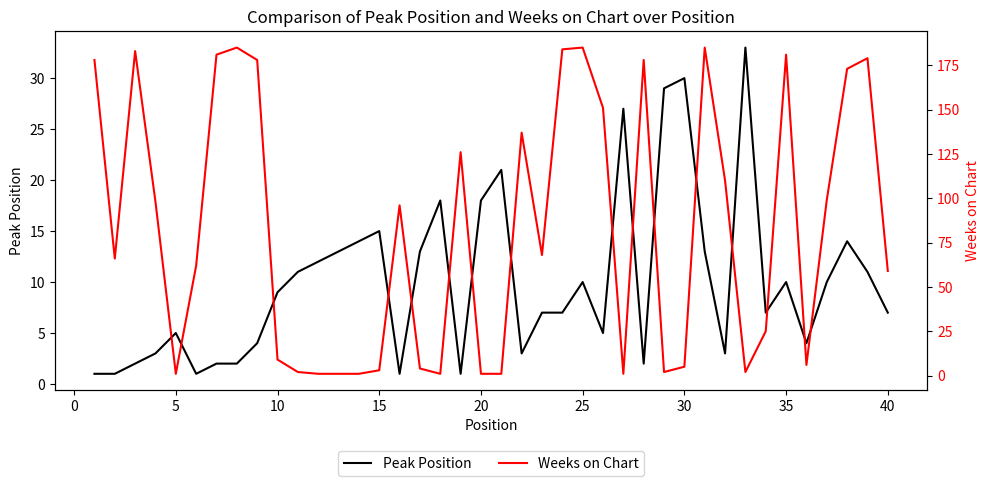

Which series has the largest total across all categories?

Weeks on Chart